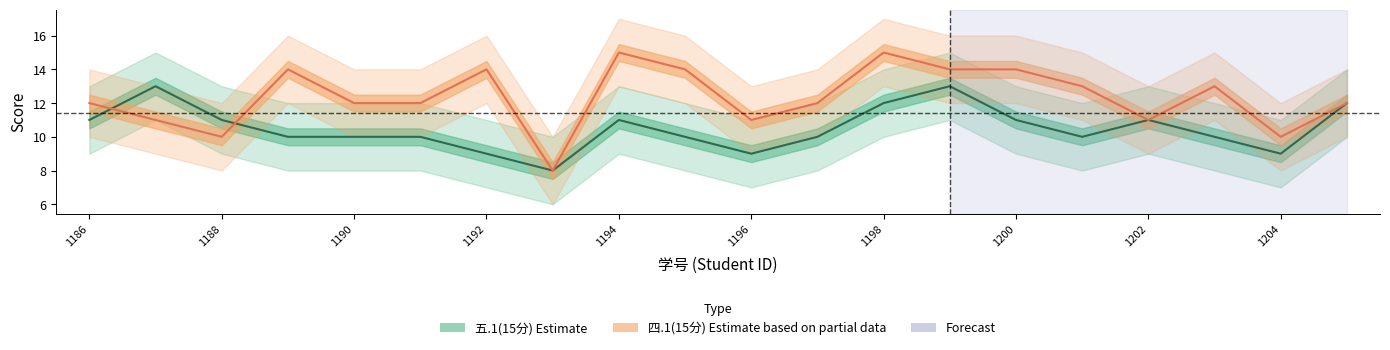

True or false: 四.1(15分) has more than 1 points higher than both neighbors.

True